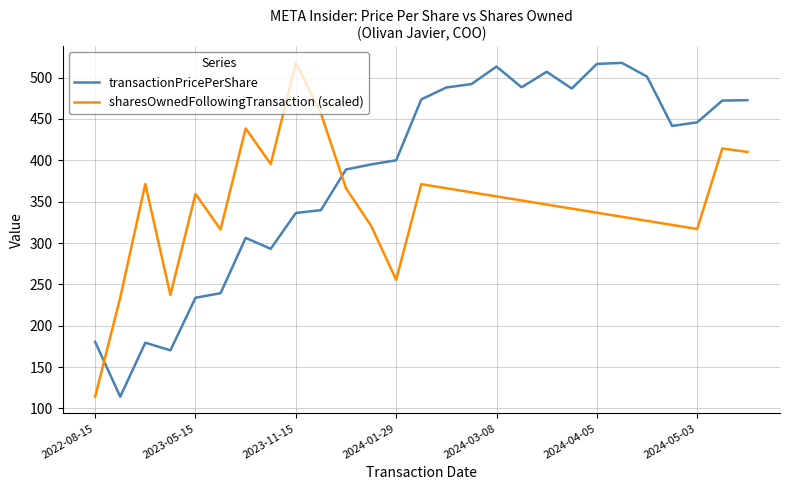

Which series has the largest total across all categories?

transactionPricePerShare